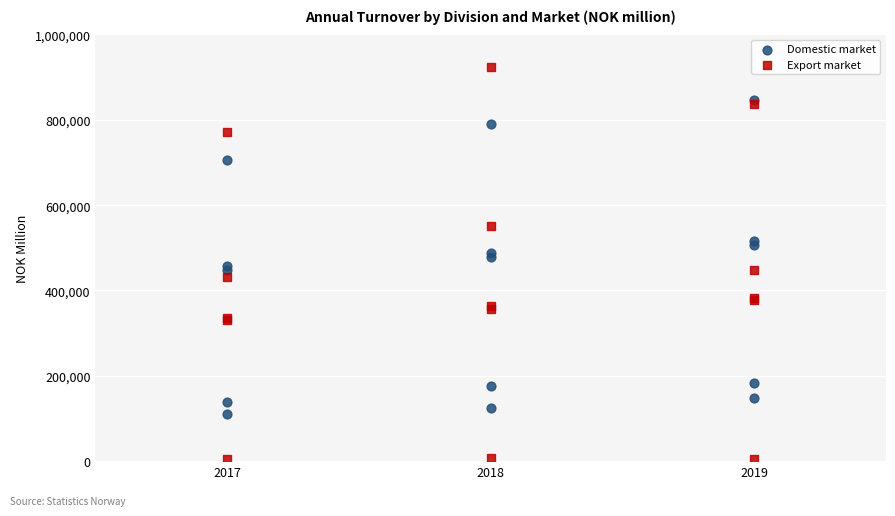

Which series has the largest Y range (max minus min)?

Export market